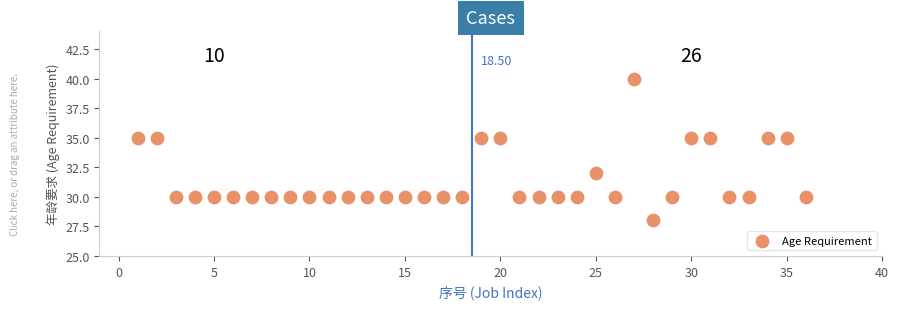

What is the range of Y values (max minus min)?

12